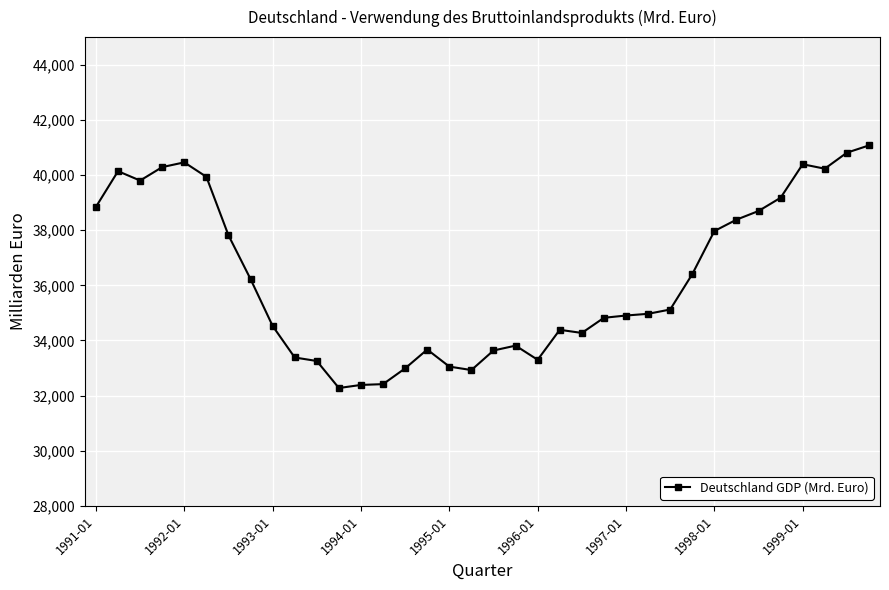

What is the value of the 35th point from the left?

40809